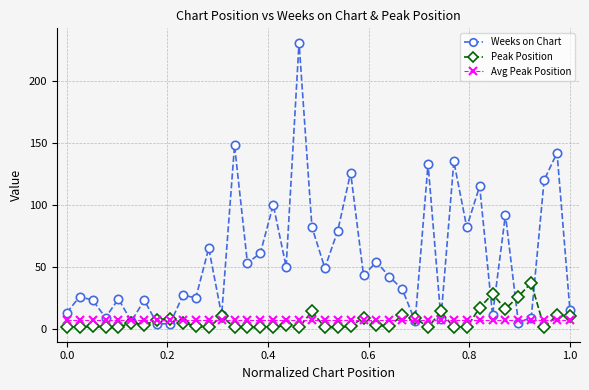

What are all the series names shown in the legend?

Weeks on Chart, Peak Position, Avg Peak Position